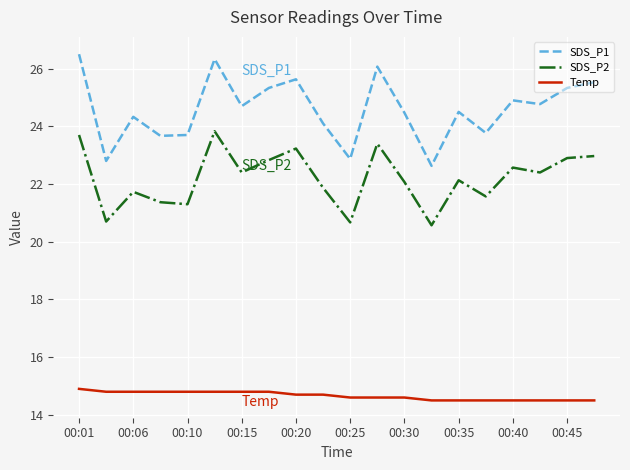

Reading left to right, transcribe all the data shown in this chart.

SDS_P1: 26.5	22.8	24.3	23.7	23.7	26.3	24.7	25.3	25.6	24.1	22.9	26.1	24.5	22.6	24.5	23.8	24.9	24.8	25.3	25.5
SDS_P2: 23.7	20.7	21.7	21.4	21.3	23.8	22.4	22.8	23.2	21.9	20.7	23.4	22.1	20.6	22.1	21.6	22.6	22.4	22.9	23.0
Temp: 14.9	14.8	14.8	14.8	14.8	14.8	14.8	14.8	14.7	14.7	14.6	14.6	14.6	14.5	14.5	14.5	14.5	14.5	14.5	14.5